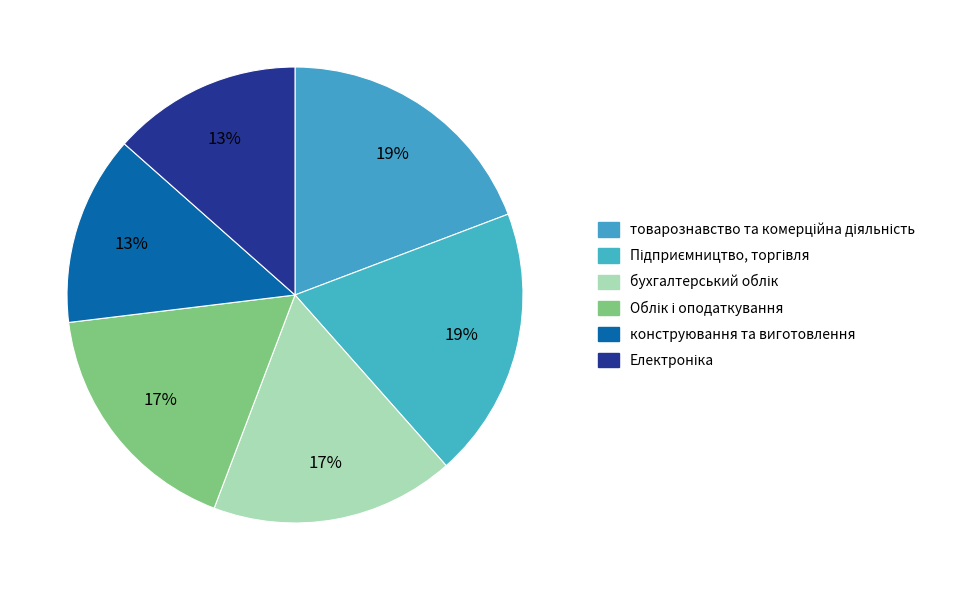

Count the number of slices in the pie.

6